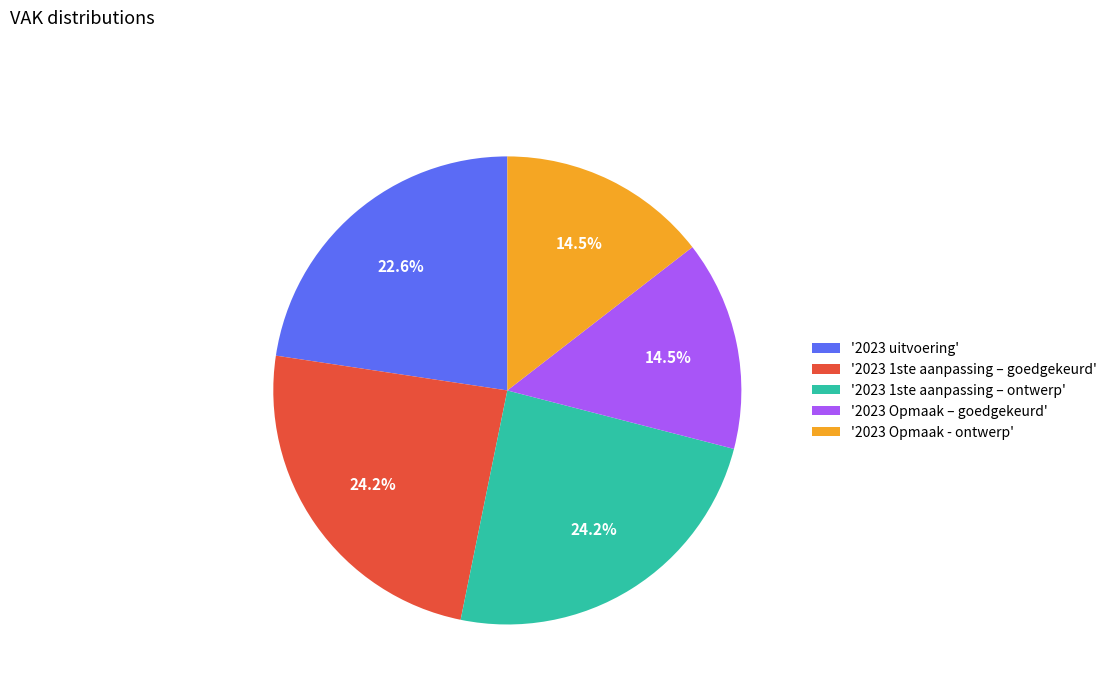

What is the ratio of the value at '2023 1ste aanpassing – goedgekeurd' to the value at '2023 Opmaak - ontwerp'?

1.7